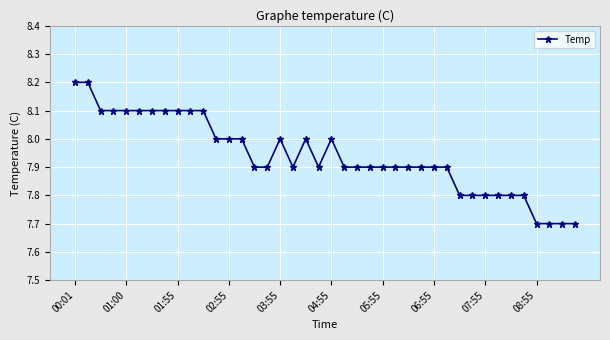

Reading left to right, transcribe all the data shown in this chart.

8.2	8.2	8.1	8.1	8.1	8.1	8.1	8.1	8.1	8.1	8.1	8.0	8.0	8.0	7.9	7.9	8.0	7.9	8.0	7.9	8.0	7.9	7.9	7.9	7.9	7.9	7.9	7.9	7.9	7.9	7.8	7.8	7.8	7.8	7.8	7.8	7.7	7.7	7.7	7.7